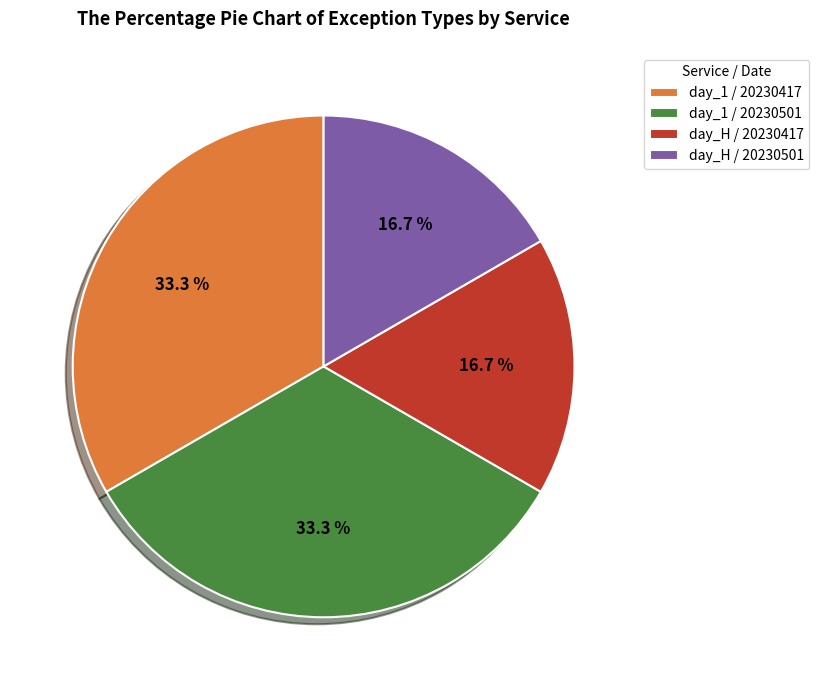

Combined, do day_1 / 20230501 and day_1 / 20230417 account for over 50%?

Yes